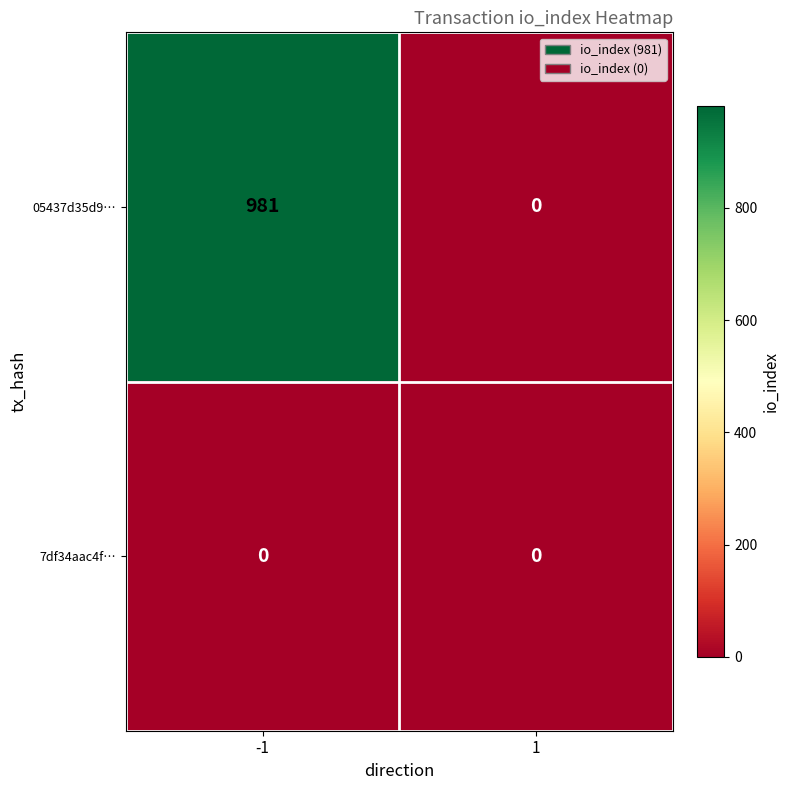

List the series in order of their peak value, lowest first.

7df34aac4f…, 05437d35d9…